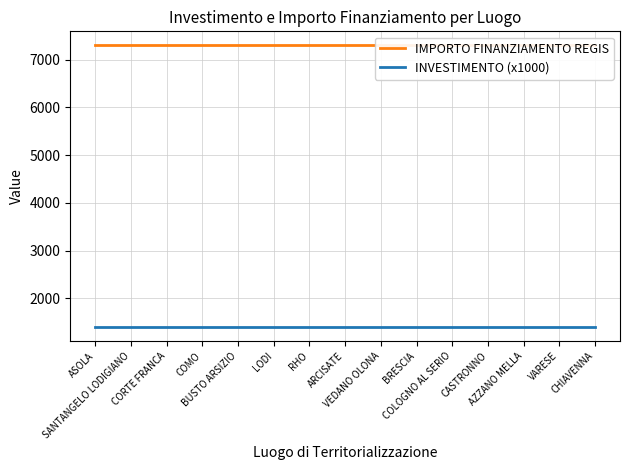

Where is INVESTIMENTO (x1000) nearest to the value 1400?

ASOLA